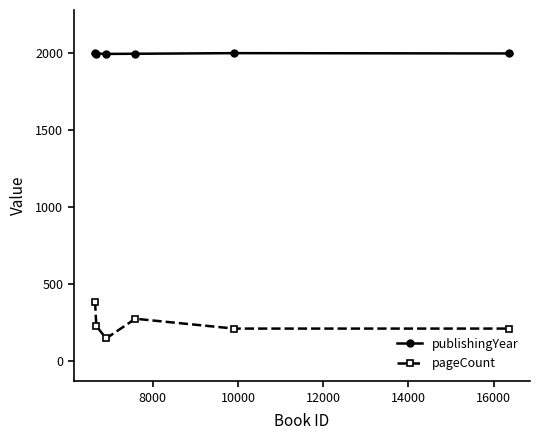

What is the value of the pageCount point at the 6th from the left?

208